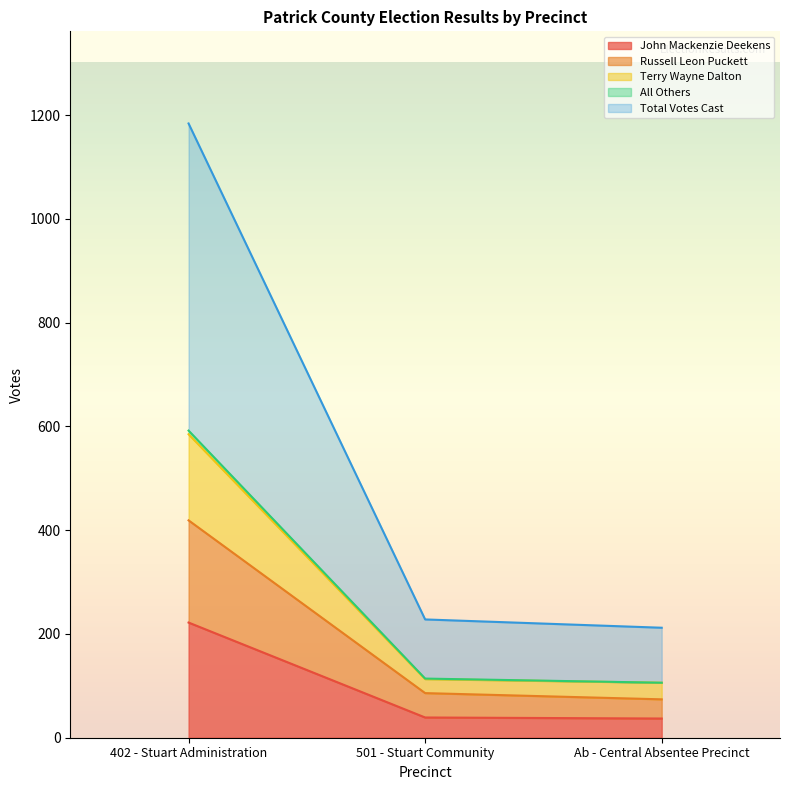

Which category has the lowest value across all series?

Ab - Central Absentee Precinct